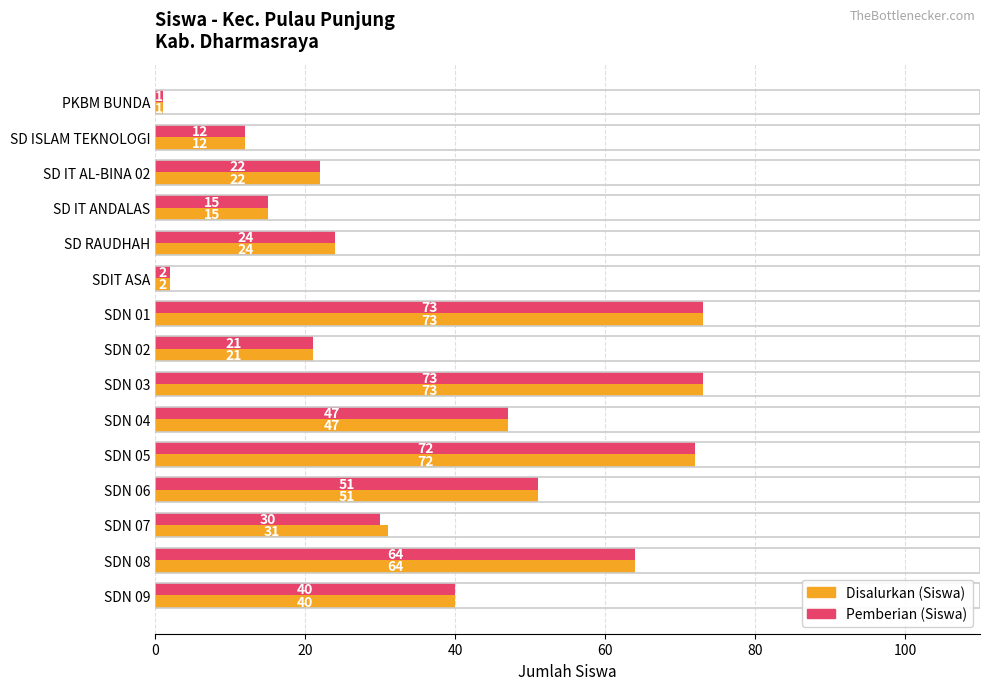

List the series in order of their overall mean, highest first.

Disalurkan (Siswa), Pemberian (Siswa)